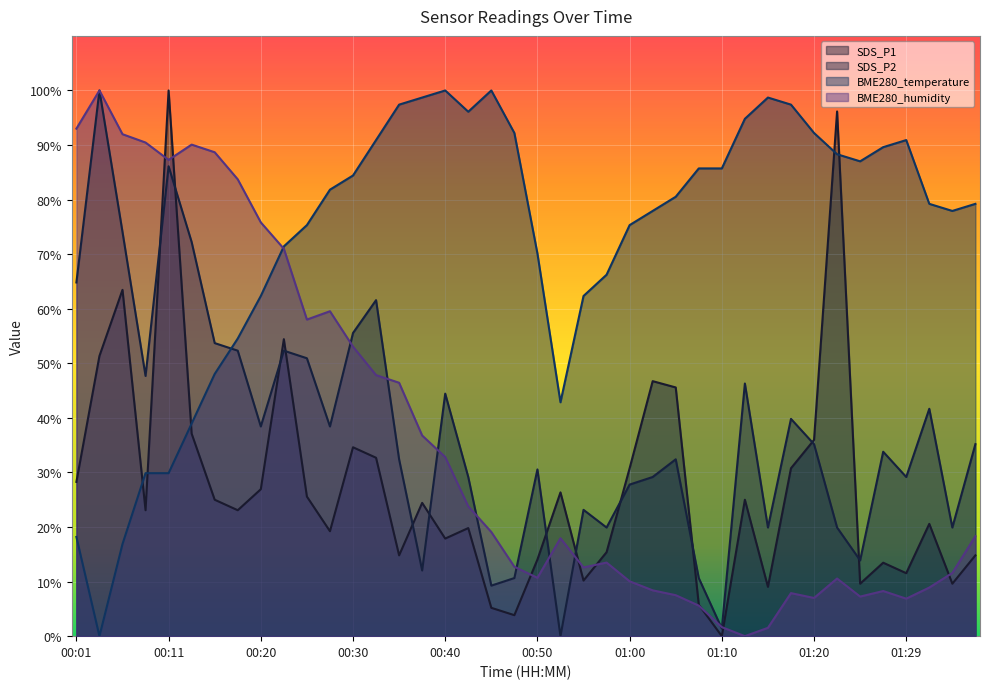

At which label is BME280_temperature closest to 50?

00:16